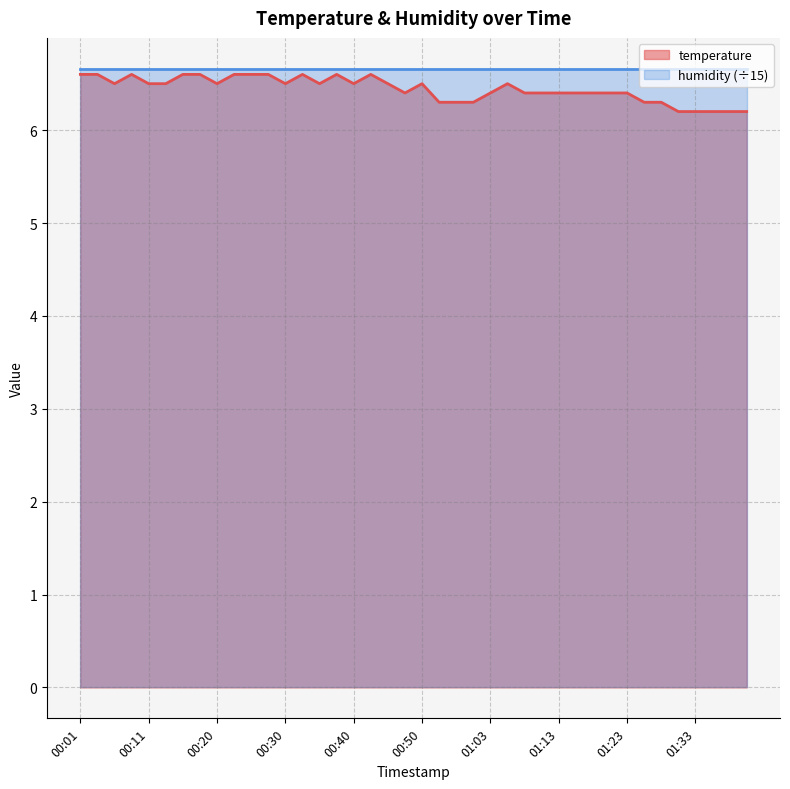

How many categories are shown in the chart?

40